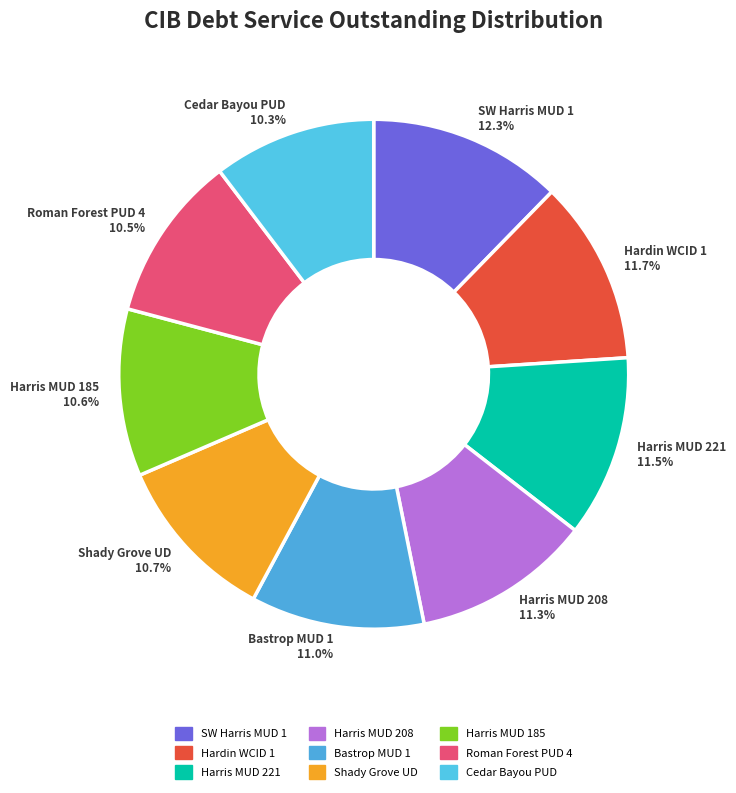

Is Cedar Bayou PUD 10.3% the majority of the pie?

No